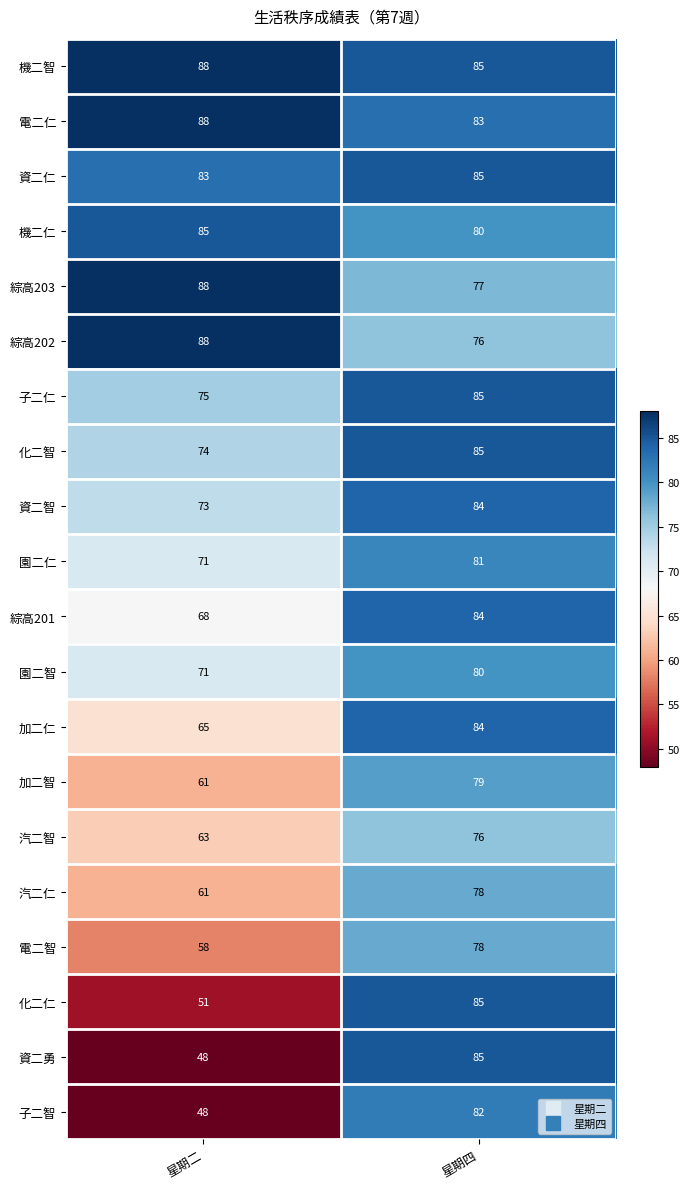

What is the total value across all series at 星期二?

1407